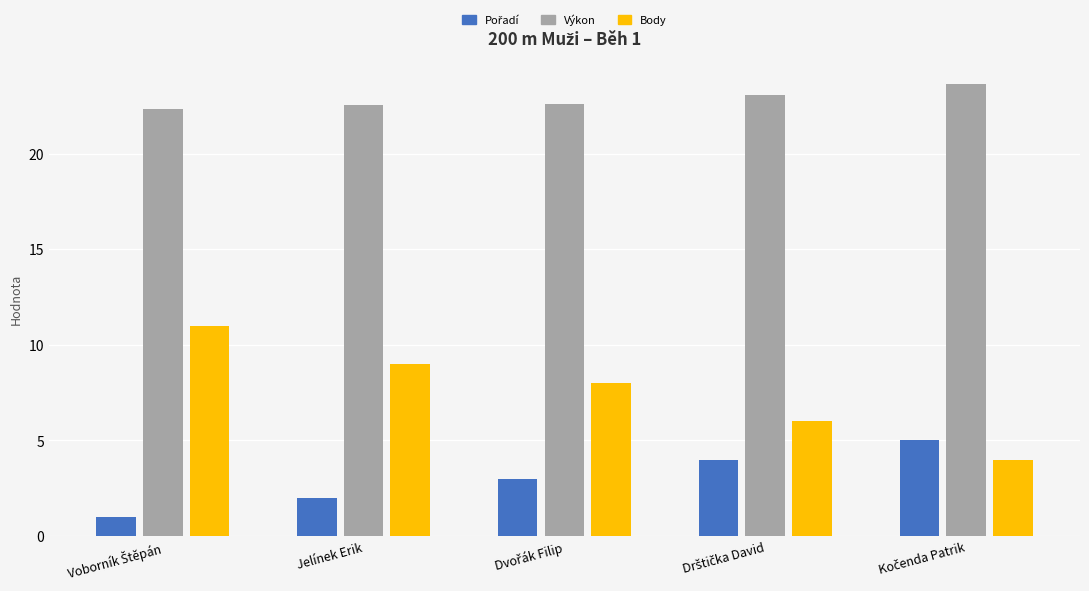

What is the difference between the maximum and minimum values in the Výkon series?

1.3